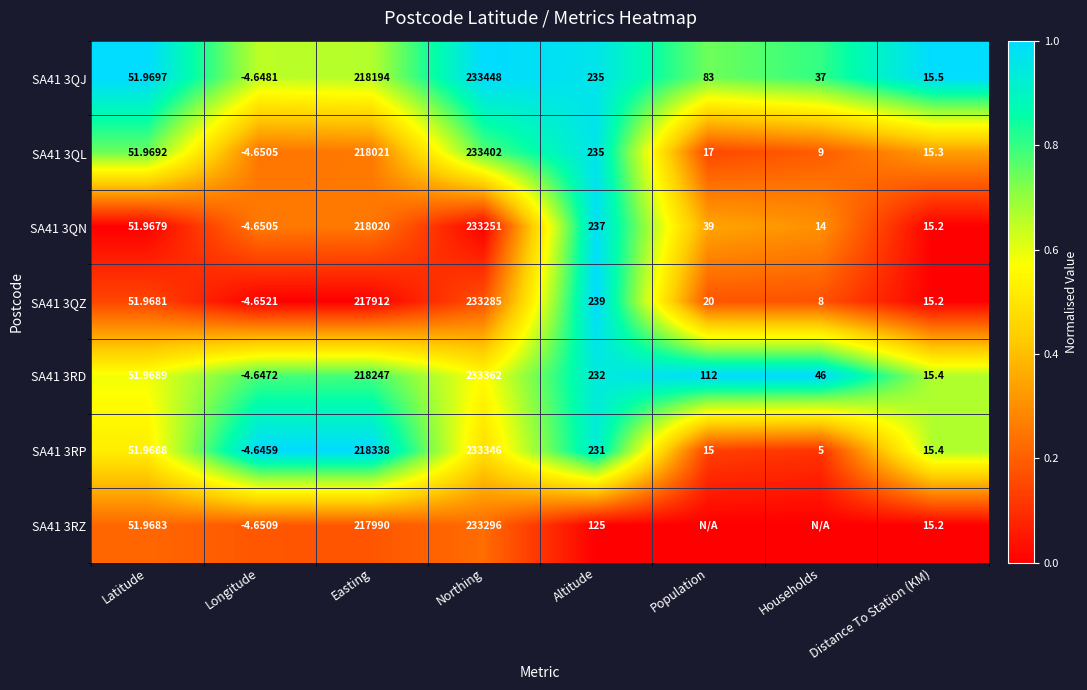

Is it true that SA41 3RD equals 0.4 at Distance To Station (KM)?

False